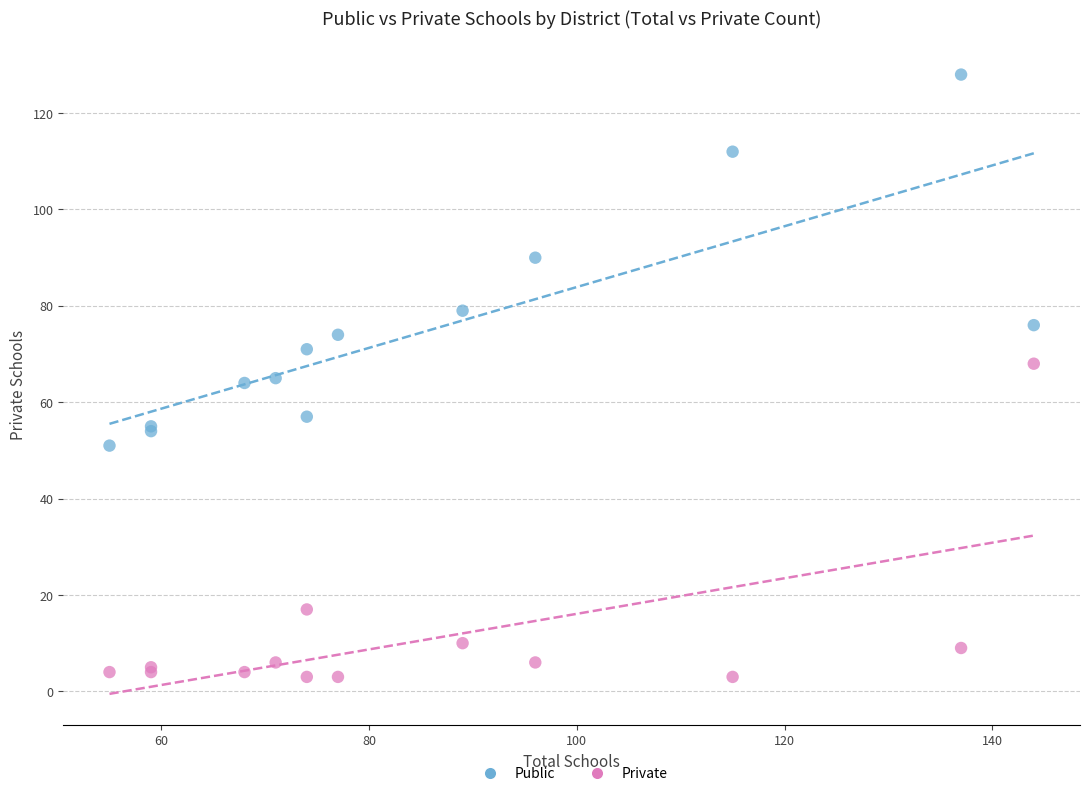

Which series has the widest spread of Y values?

Public